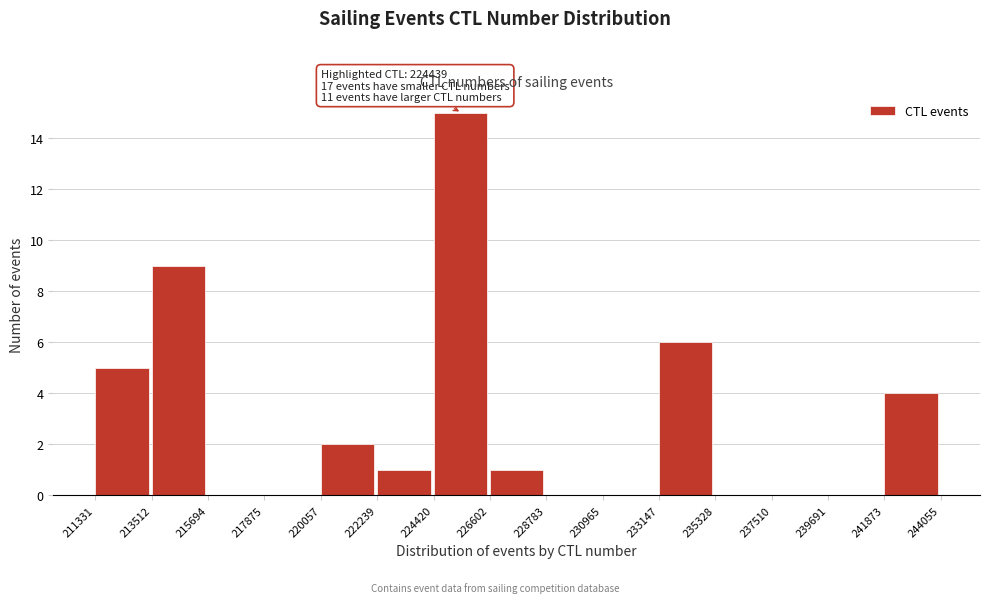

Over which range of the x-axis is the bar tallest?

224420 to 226602